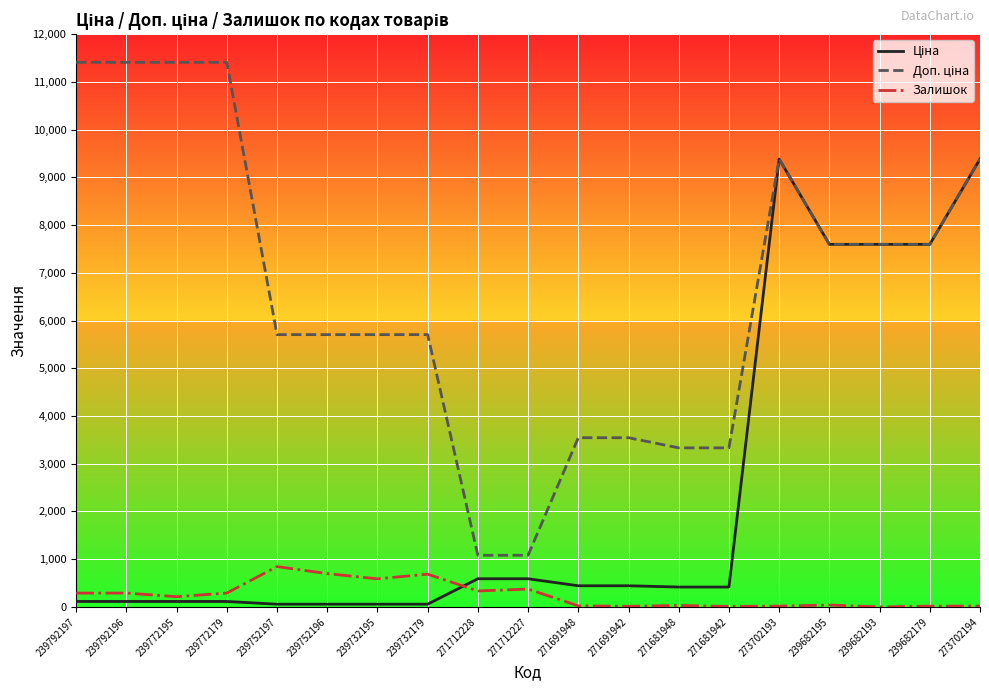

The Залишок series shows 374.0 at 271712227. True or false?

True